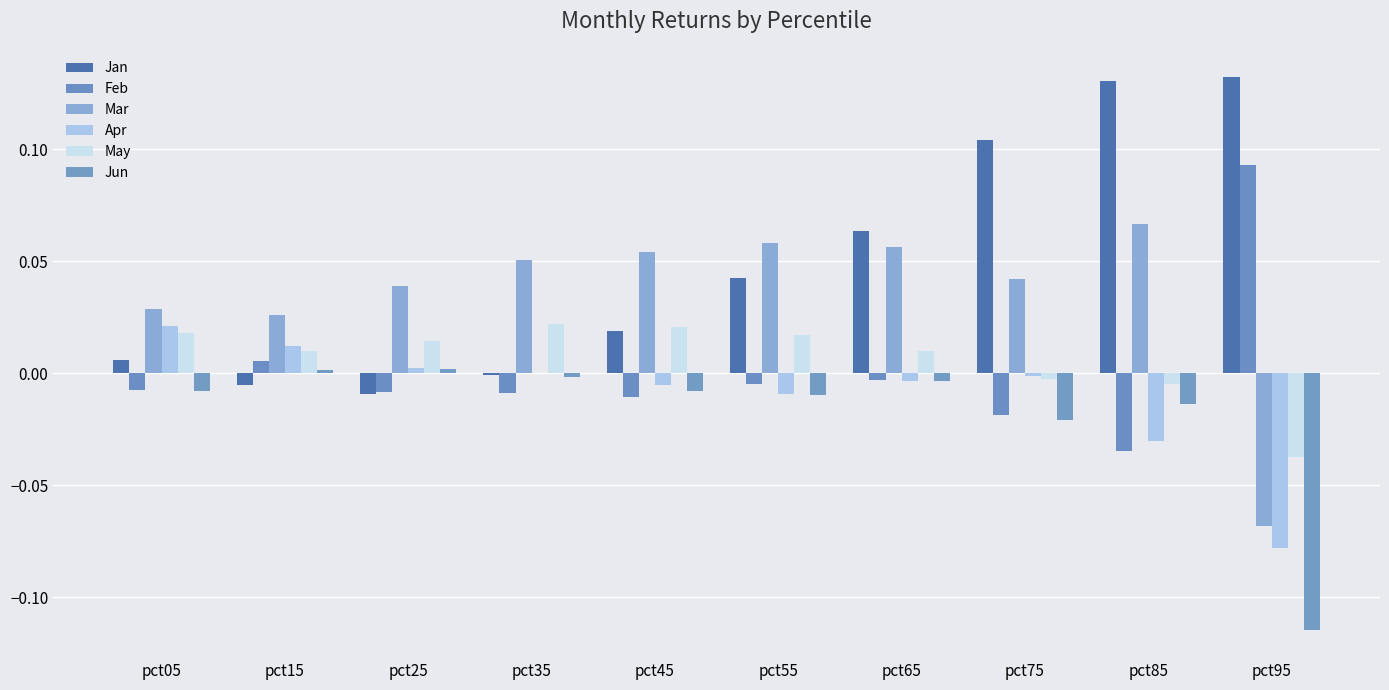

At which category does the chart reach its peak across all series?

pct95